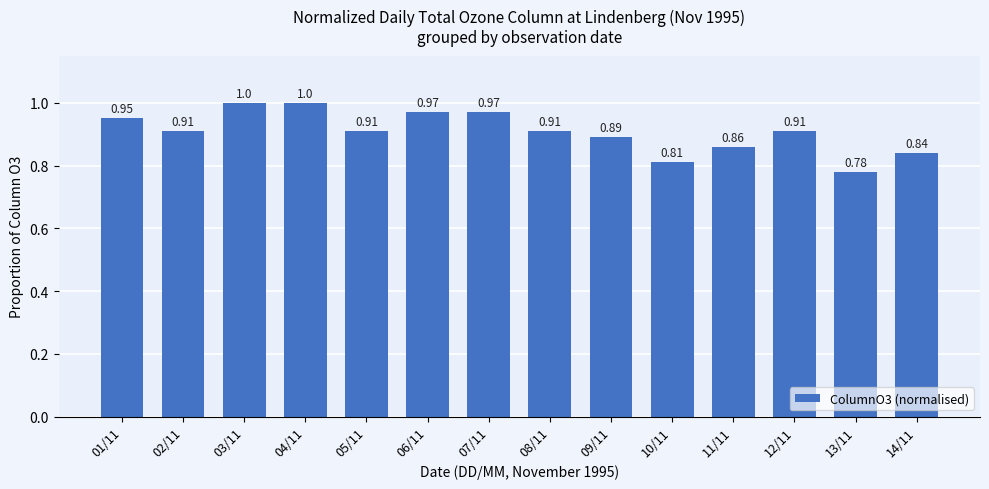

What is the sum of all values?

12.7